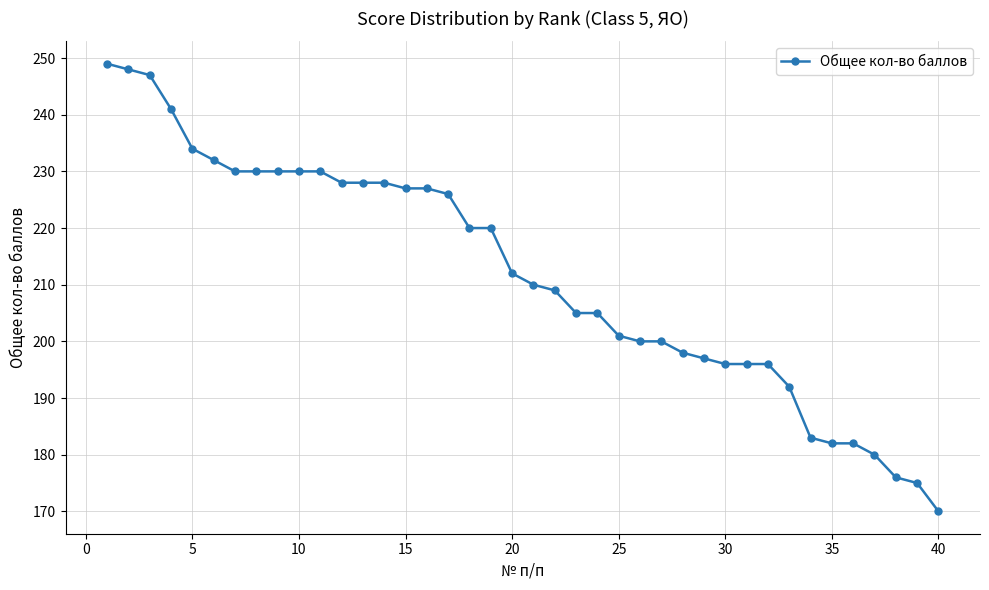

What is the minimum value shown in the chart?

170